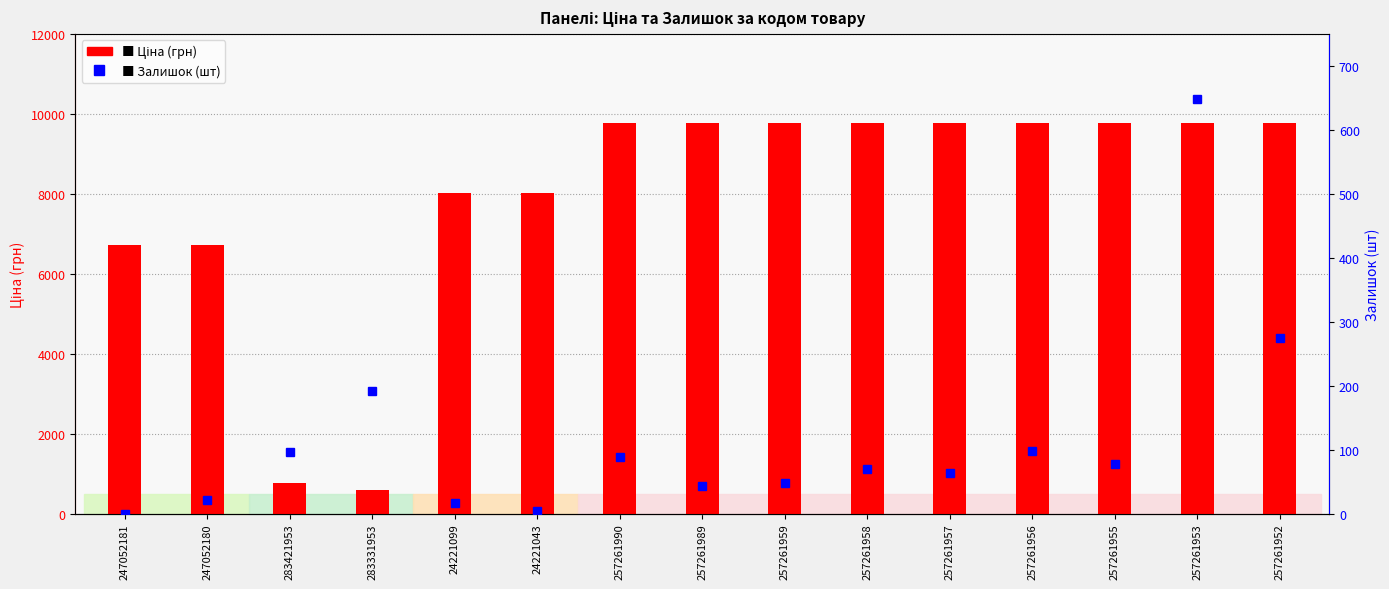

What position from the left is 283331953?

4